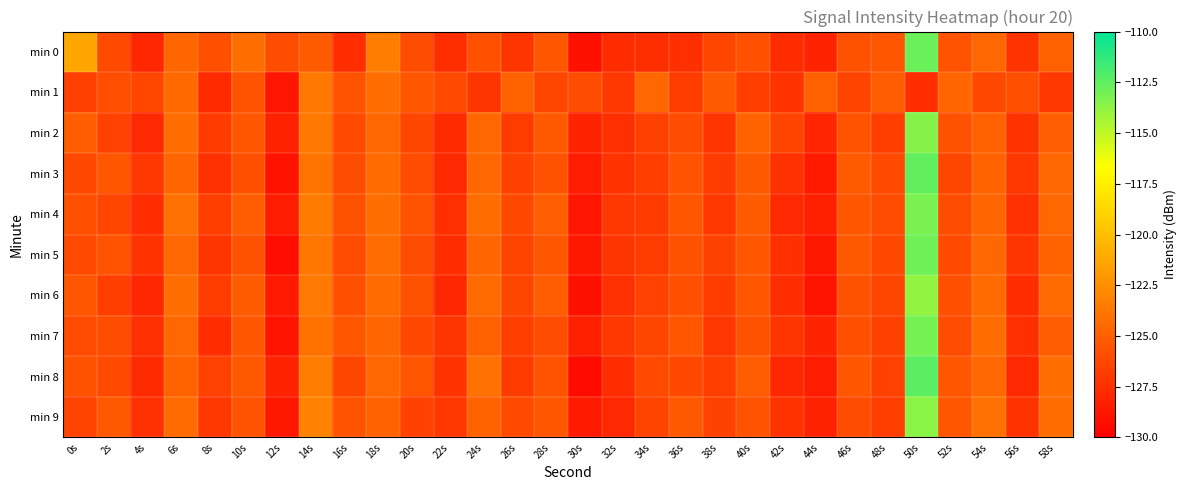

Reading left to right, extract all data points from this chart.

min 0: 0s=-121.3	2s=-126.1	4s=-127.9	6s=-124.6	8s=-125.8	10s=-124.2	12s=-126.0	14s=-125.2	16s=-127.6	18s=-123.4	20s=-125.9	22s=-127.6	24s=-125.7	26s=-127.2	28s=-125.4	30s=-129.1	32s=-127.7	34s=-127.5	36s=-127.5	38s=-126.3	40s=-125.7	42s=-127.6	44s=-128.1	46s=-125.7	48s=-125.5	50s=-112.8	52s=-125.6	54s=-124.6	56s=-127.2	58s=-124.9
min 1: 0s=-126.6	2s=-125.9	4s=-126.2	6s=-124.5	8s=-127.8	10s=-125.6	12s=-128.8	14s=-123.6	16s=-125.7	18s=-124.3	20s=-125.5	22s=-126.1	24s=-127.2	26s=-124.8	28s=-126.3	30s=-125.9	32s=-127.1	34s=-124.6	36s=-126.8	38s=-125.2	40s=-126.7	42s=-127.3	44s=-124.9	46s=-126.4	48s=-125.1	50s=-127.6	52s=-124.7	54s=-126.2	56s=-125.8	58s=-127.0
min 2: 0s=-125.1	2s=-126.5	4s=-127.8	6s=-124.3	8s=-126.9	10s=-125.4	12s=-128.2	14s=-123.7	16s=-126.1	18s=-124.6	20s=-126.3	22s=-127.7	24s=-124.5	26s=-126.8	28s=-125.3	30s=-128.1	32s=-127.5	34s=-126.6	36s=-125.9	38s=-127.2	40s=-124.8	42s=-126.4	44s=-128.0	46s=-125.6	48s=-126.7	50s=-113.5	52s=-125.7	54s=-124.9	56s=-127.3	58s=-125.0
min 3: 0s=-126.2	2s=-125.5	4s=-127.1	6s=-124.7	8s=-127.4	10s=-125.8	12s=-129.0	14s=-123.9	16s=-125.9	18s=-124.4	20s=-126.0	22s=-127.8	24s=-124.6	26s=-126.5	28s=-125.7	30s=-128.5	32s=-127.3	34s=-126.7	36s=-125.6	38s=-126.9	40s=-125.3	42s=-127.4	44s=-128.6	46s=-125.2	48s=-126.1	50s=-112.6	52s=-126.3	54s=-124.8	56s=-127.1	58s=-124.5
min 4: 0s=-125.8	2s=-126.3	4s=-127.6	6s=-124.1	8s=-126.7	10s=-125.1	12s=-128.4	14s=-123.5	16s=-125.7	18s=-124.2	20s=-125.6	22s=-127.5	24s=-124.3	26s=-126.2	28s=-125.0	30s=-128.8	32s=-127.1	34s=-126.9	36s=-125.4	38s=-127.0	40s=-125.2	42s=-127.8	44s=-128.3	46s=-125.5	48s=-126.0	50s=-113.2	52s=-125.9	54s=-124.7	56s=-127.4	58s=-124.6
min 5: 0s=-126.1	2s=-125.6	4s=-127.3	6s=-124.5	8s=-127.2	10s=-125.7	12s=-129.2	14s=-123.8	16s=-126.0	18s=-124.3	20s=-125.9	22s=-127.6	24s=-124.7	26s=-126.4	28s=-125.5	30s=-128.7	32s=-127.2	34s=-126.8	36s=-125.7	38s=-126.6	40s=-125.4	42s=-127.5	44s=-128.7	46s=-125.3	48s=-126.2	50s=-112.9	52s=-126.1	54s=-124.6	56s=-127.2	58s=-124.8
min 6: 0s=-125.5	2s=-126.7	4s=-127.9	6s=-124.2	8s=-126.8	10s=-125.2	12s=-128.6	14s=-123.6	16s=-125.8	18s=-124.4	20s=-125.7	22s=-127.9	24s=-124.4	26s=-126.3	28s=-125.1	30s=-129.1	32s=-127.4	34s=-126.5	36s=-125.8	38s=-126.8	40s=-125.5	42s=-127.6	44s=-128.9	46s=-125.7	48s=-126.3	50s=-113.8	52s=-125.8	54s=-124.4	56s=-127.6	58s=-124.4
min 7: 0s=-126.0	2s=-125.9	4s=-127.5	6s=-124.6	8s=-127.6	10s=-125.5	12s=-128.9	14s=-124.0	16s=-125.5	18s=-124.7	20s=-126.2	22s=-127.2	24s=-124.9	26s=-126.7	28s=-125.9	30s=-128.3	32s=-127.0	34s=-126.3	36s=-125.5	38s=-127.1	40s=-125.7	42s=-127.2	44s=-128.1	46s=-125.8	48s=-126.6	50s=-113.1	52s=-126.0	54s=-124.3	56s=-127.5	58s=-125.1
min 8: 0s=-125.7	2s=-126.1	4s=-127.7	6s=-124.8	8s=-126.5	10s=-125.3	12s=-128.1	14s=-123.4	16s=-126.3	18s=-124.5	20s=-125.4	22s=-127.3	24s=-124.1	26s=-126.9	28s=-125.6	30s=-129.4	32s=-127.6	34s=-126.1	36s=-126.2	38s=-126.7	40s=-125.1	42s=-127.9	44s=-128.4	46s=-125.4	48s=-126.5	50s=-112.4	52s=-125.5	54s=-124.5	56s=-127.8	58s=-124.2
min 9: 0s=-126.4	2s=-125.3	4s=-127.4	6s=-124.4	8s=-127.1	10s=-125.6	12s=-128.7	14s=-123.2	16s=-125.6	18s=-124.8	20s=-126.5	22s=-127.0	24s=-124.8	26s=-126.1	28s=-125.4	30s=-128.6	32s=-127.8	34s=-126.4	36s=-125.3	38s=-126.5	40s=-125.6	42s=-127.3	44s=-128.2	46s=-125.9	48s=-126.7	50s=-113.6	52s=-125.4	54s=-124.1	56s=-127.3	58s=-124.3